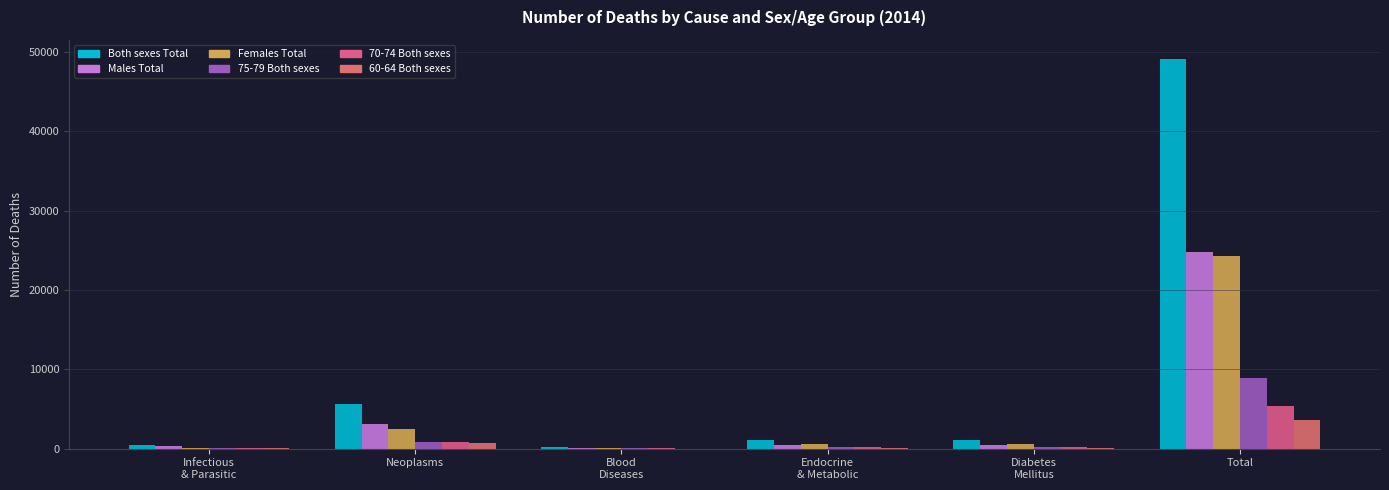

How many groups of bars are there?

6